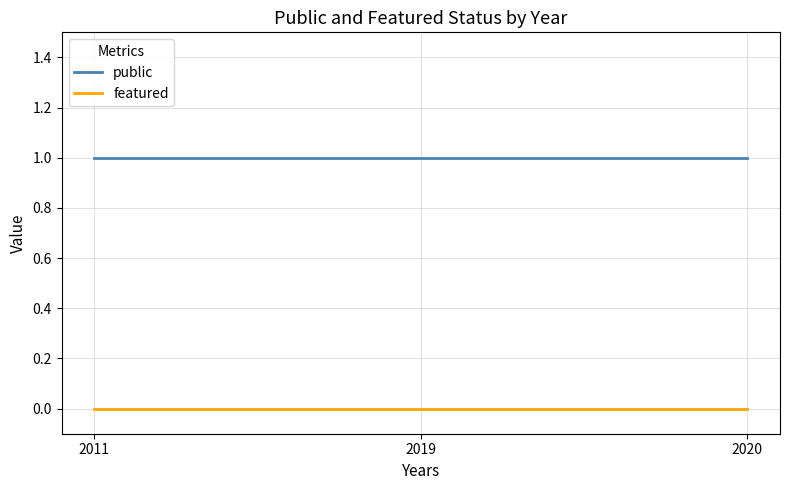

Rank the series at 2019 from lowest to highest value.

featured, public